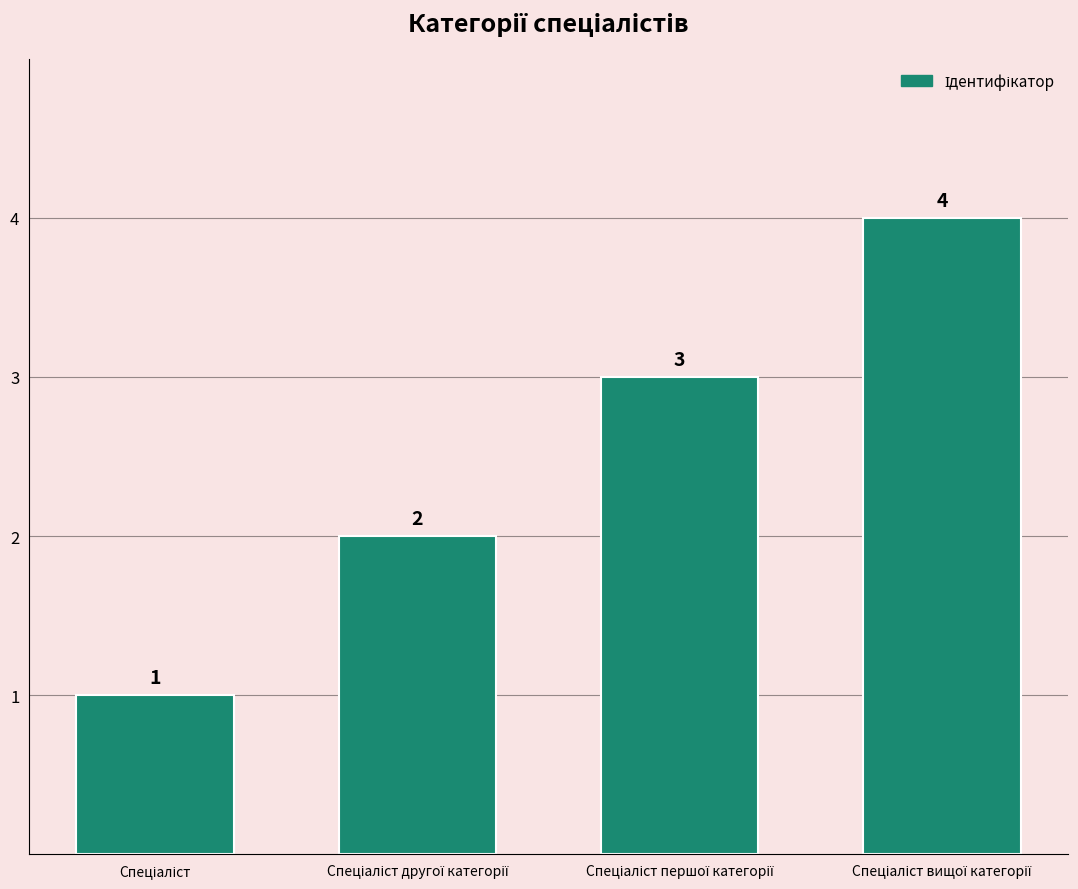

What is the value of the 2nd bar from the left?

2